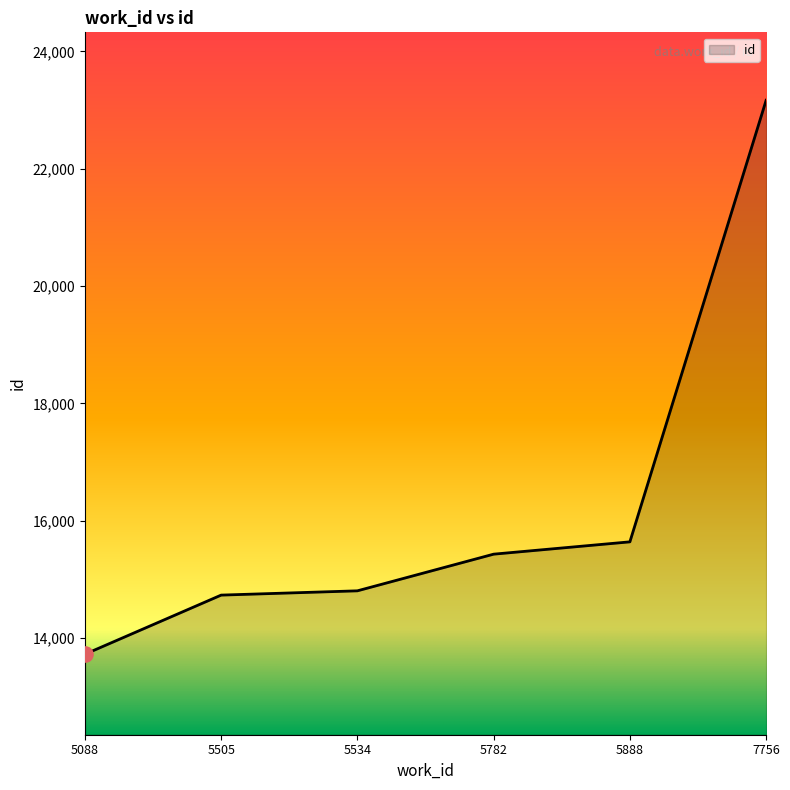

What is the change in value from 5088 to 5782?

+1706